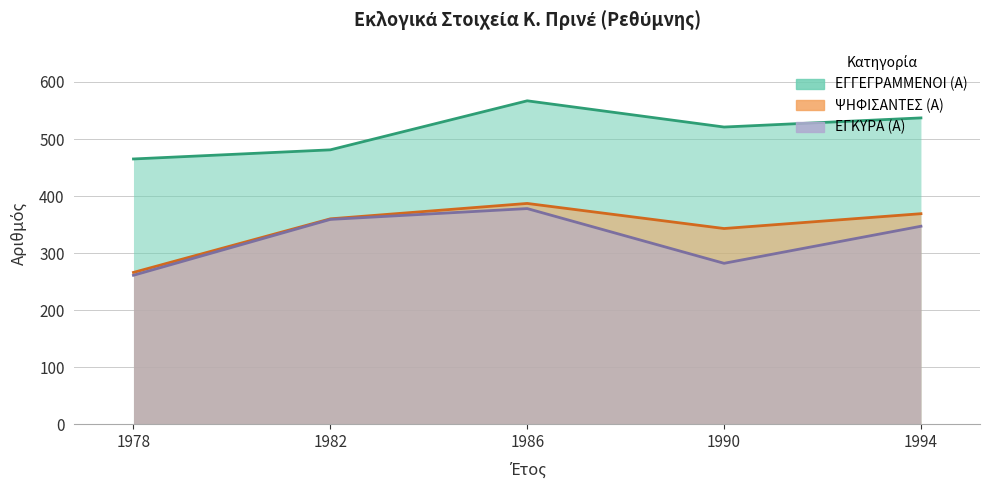

At which label is ΕΓΓΕΓΡΑΜΜΕΝΟΙ (Α) closest to 516?

1990